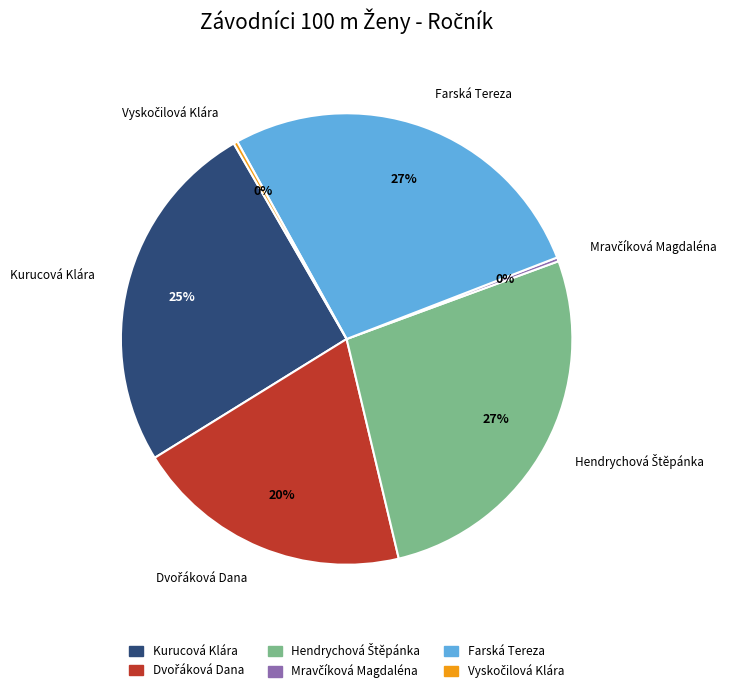

To the nearest percent, what portion does Farská Tereza represent?

27%